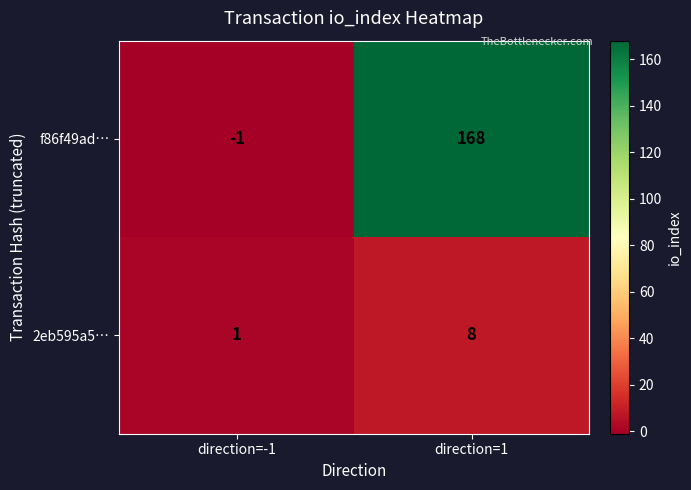

Is it true that f86f49ad… equals 252 at direction=1?

False